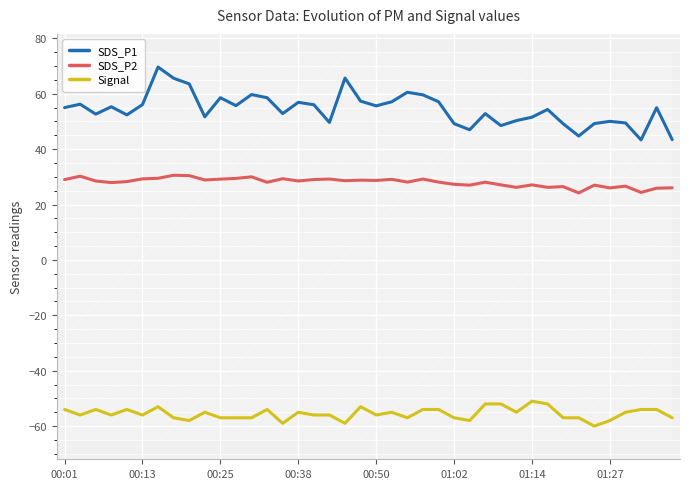

True or false: Signal and SDS_P2 intersect in this chart.

False